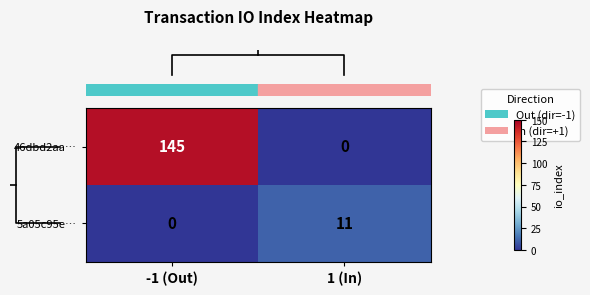

What is the difference between the 5a05c95e… values at -1 (Out) and 1 (In)?

11